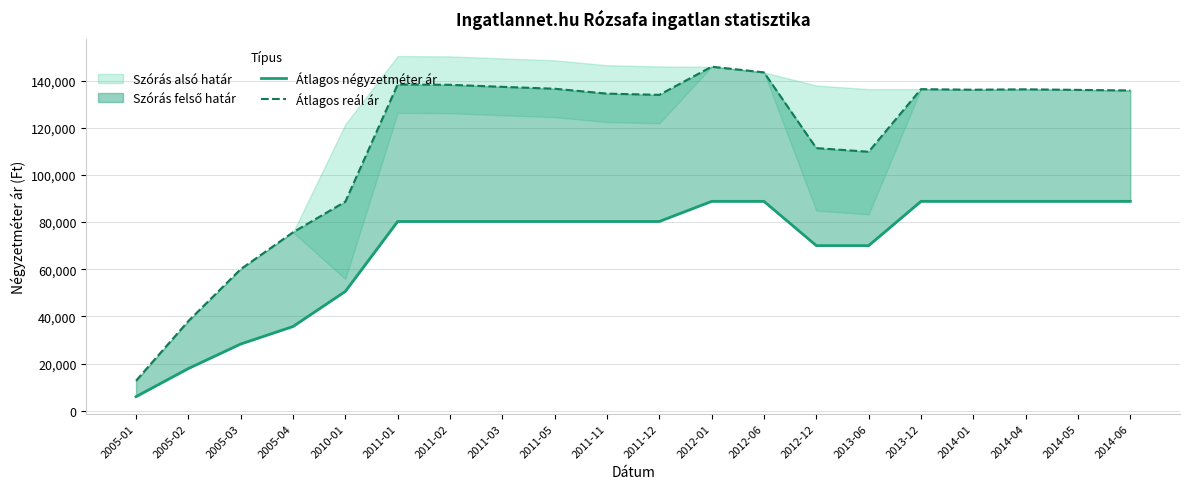

True or false: Átlagos négyzetméter ár has more than 2 points higher than both neighbors.

False